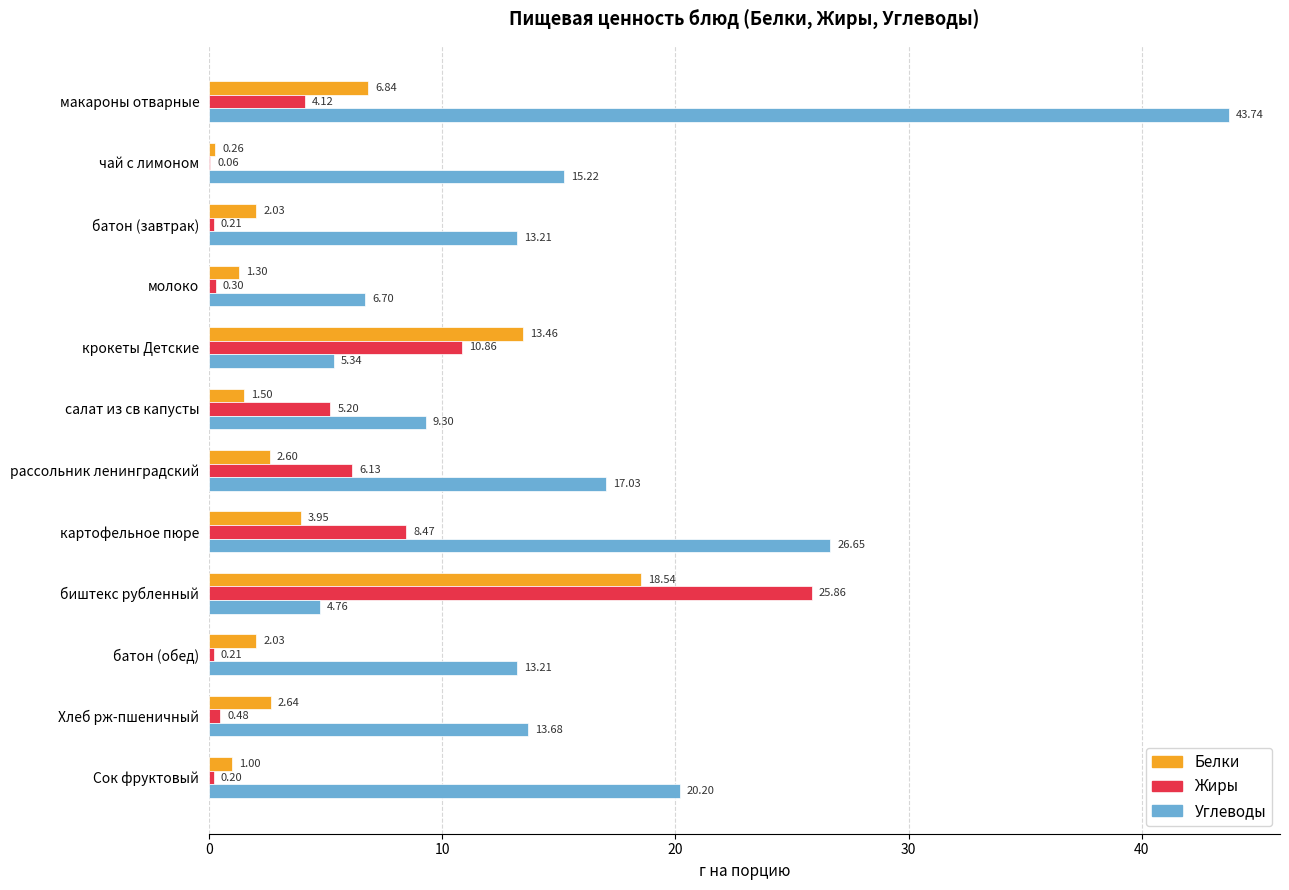

What is the sum of the Белки values at рассольник ленинградский and батон (обед)?

4.6